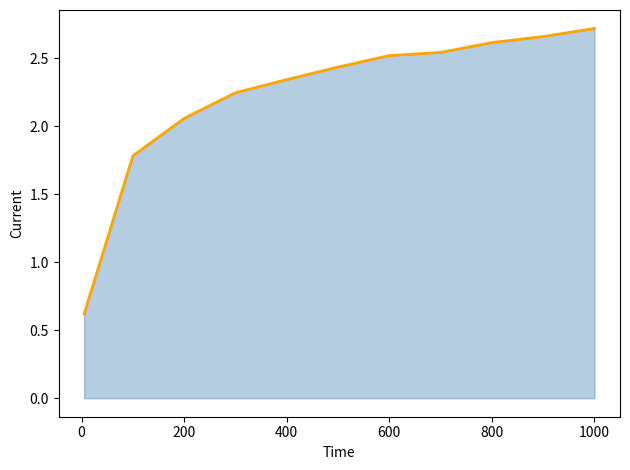

The chart shows a value of 2.7 at 1000. True or false?

True